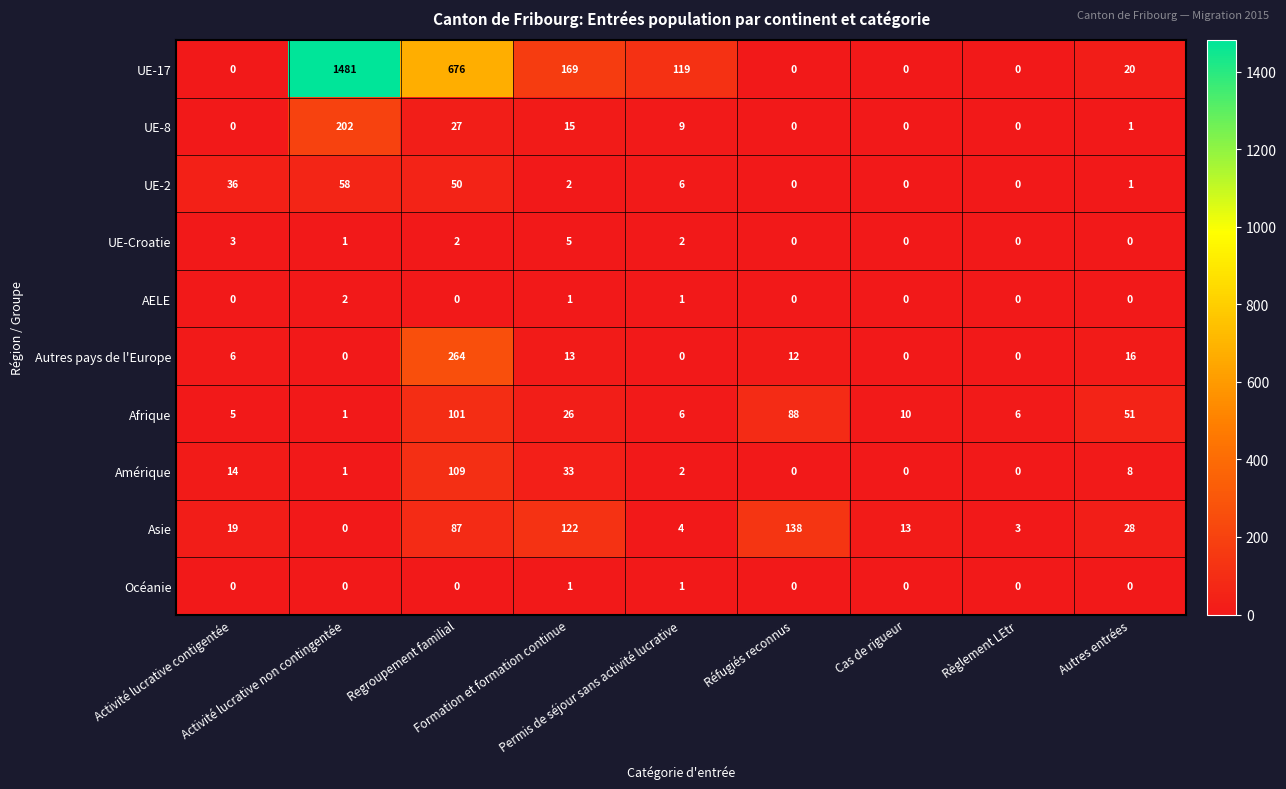

What is the average value of the Asie series?

46